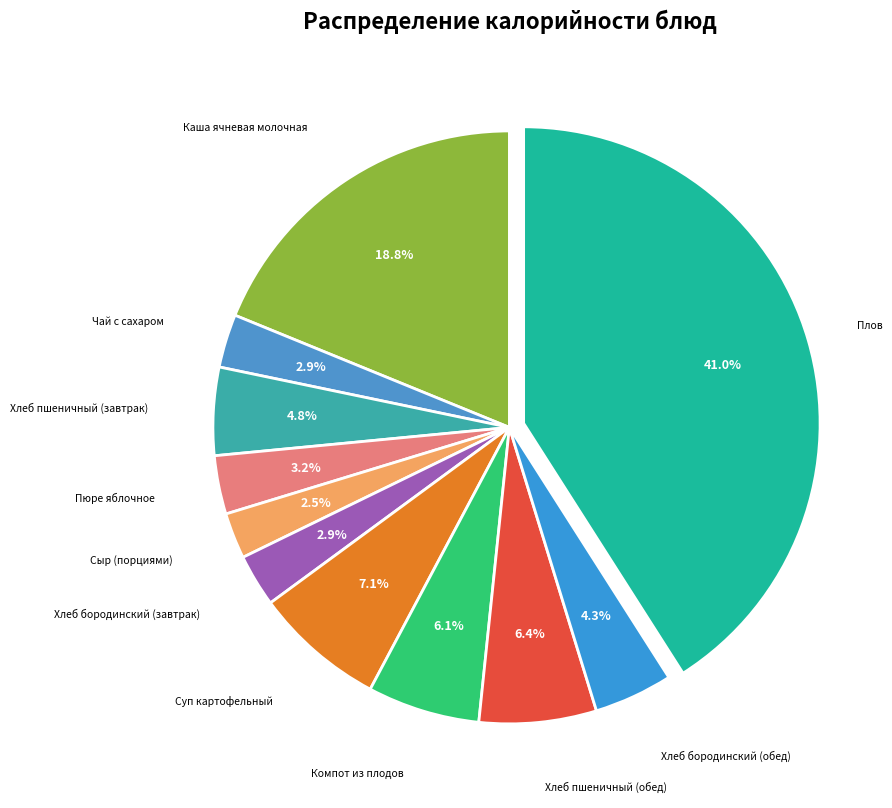

Does any single category account for the majority?

No